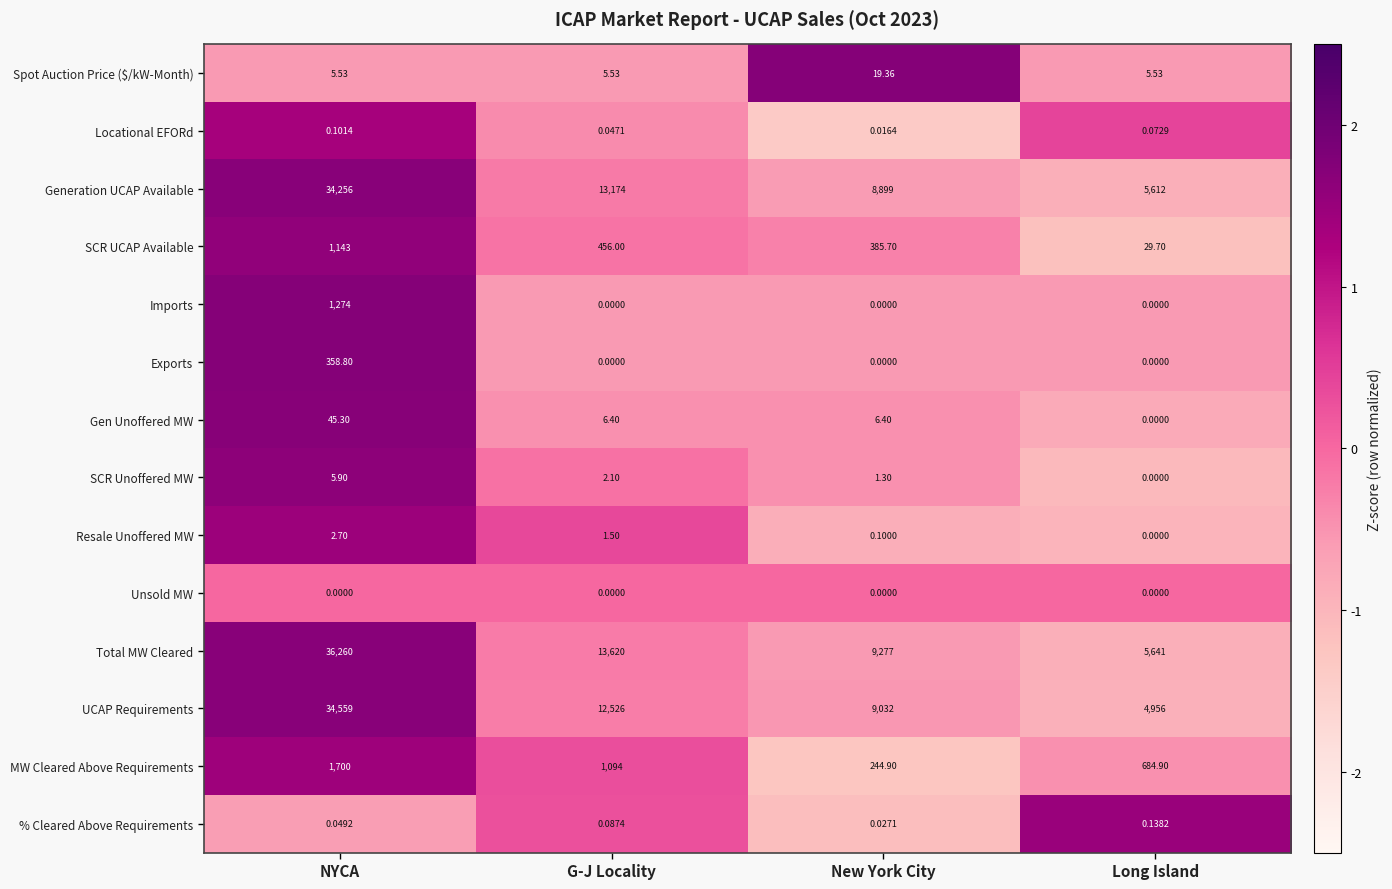

How many values in the Exports series exceed 0?

1